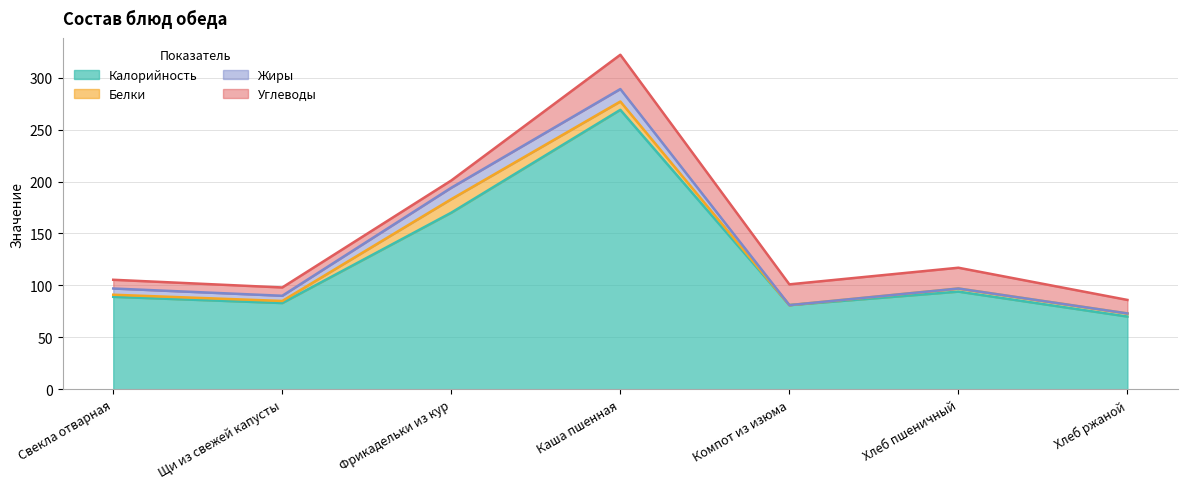

Where do Белки and Жиры first cross each other?

Щи из свежей капусты and Фрикадельки из кур